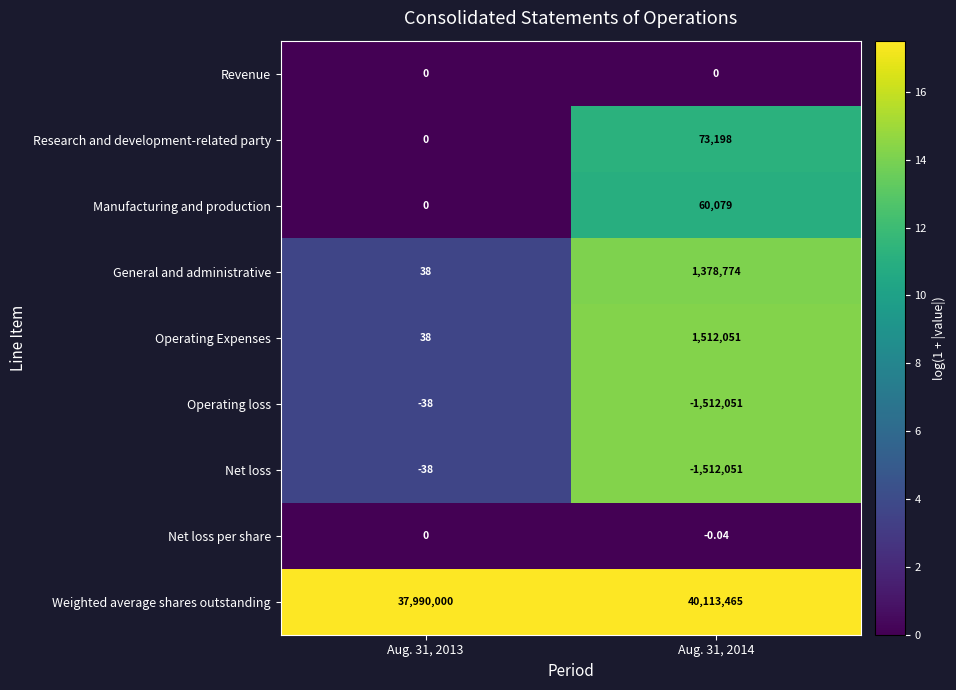

Which series has the largest range (max minus min)?

Weighted average shares outstanding